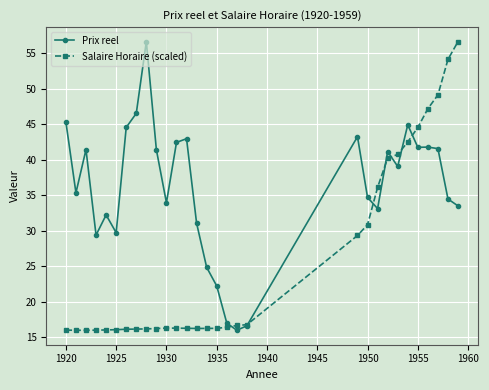

Rank the series by their average value, from lowest to highest.

Salaire Horaire (scaled), Prix reel